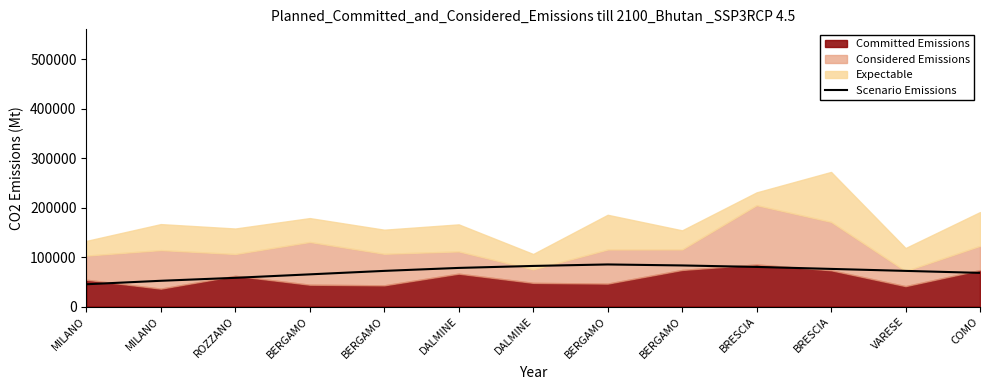

List the labels in order of value, largest first.

BERGAMO, BERGAMO, DALMINE, BRESCIA, DALMINE, BRESCIA, BERGAMO, VARESE, COMO, BERGAMO, ROZZANO, MILANO, MILANO